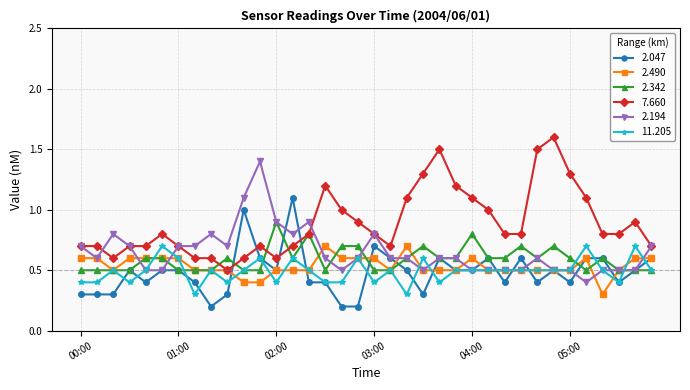

How many 11.205 values are between 0 and 1?

36